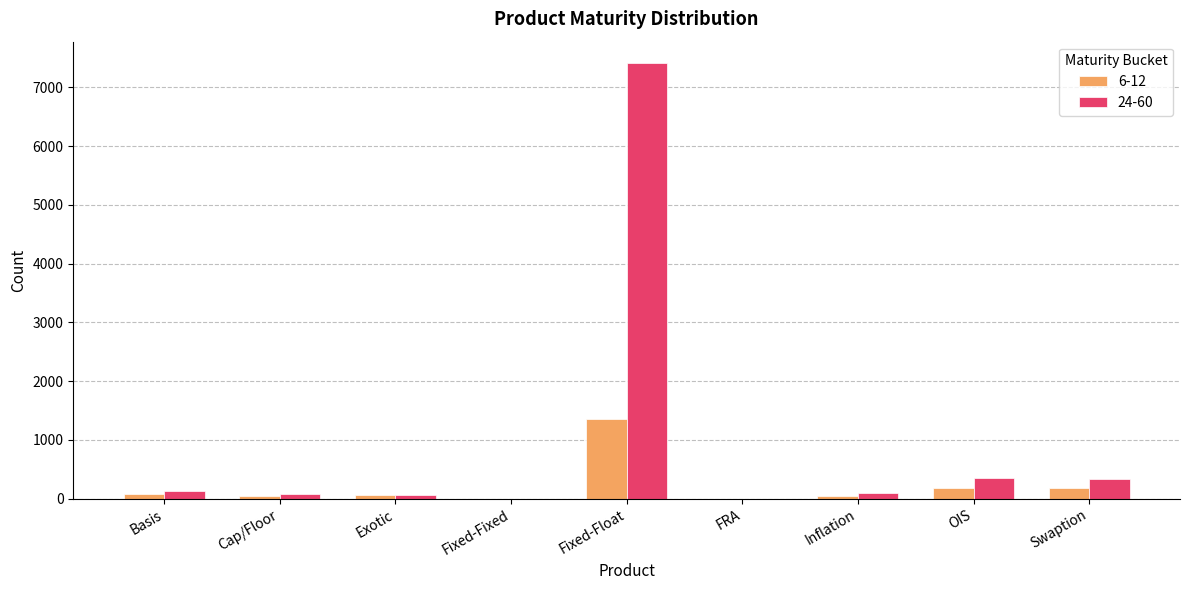

What is the total value across all series at Fixed-Float?

8756